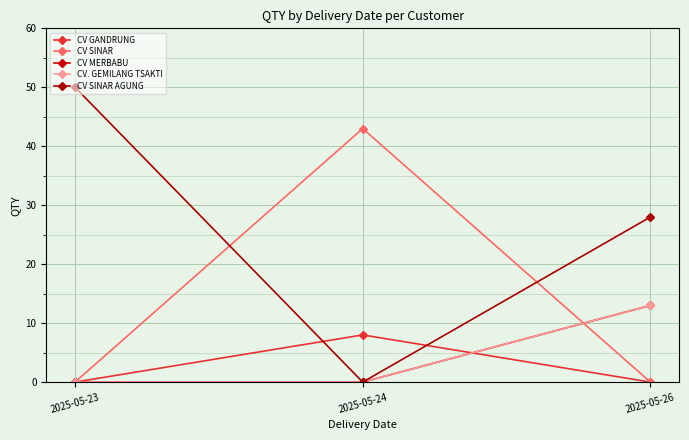

How many lines are shown in the chart?

5